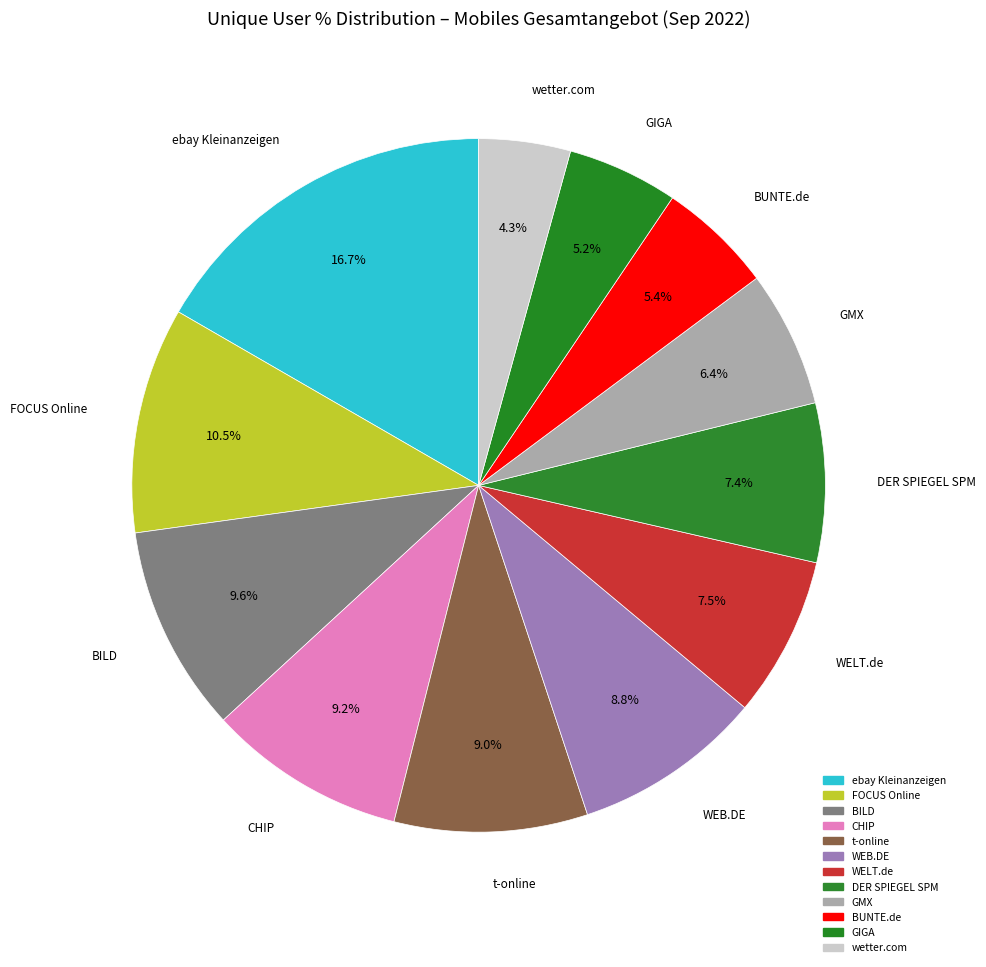

Is there a majority slice in this chart?

No